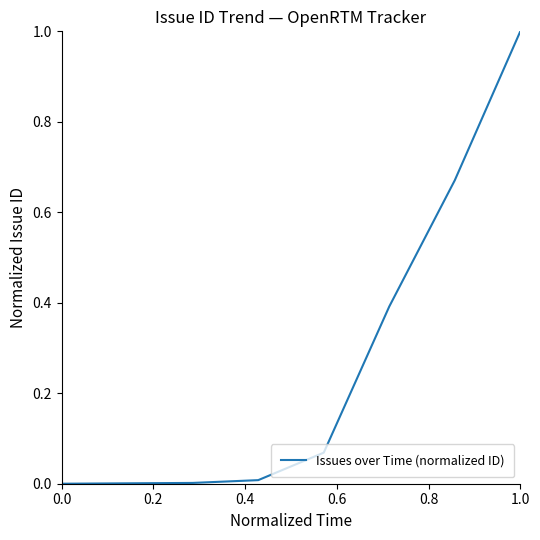

What is the average value?

0.3